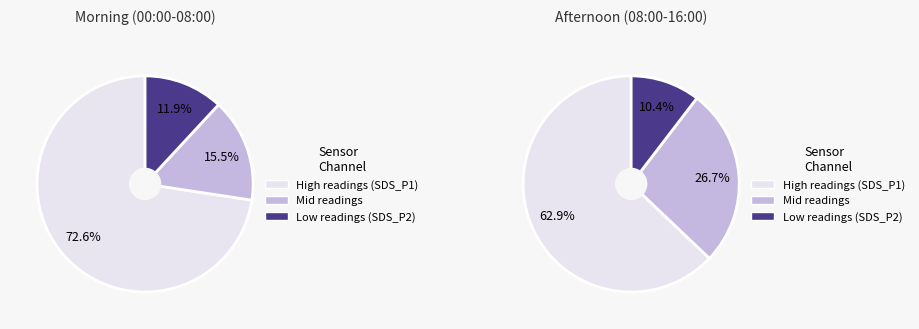

True or false: 24 accounts for 1% of the total.

False